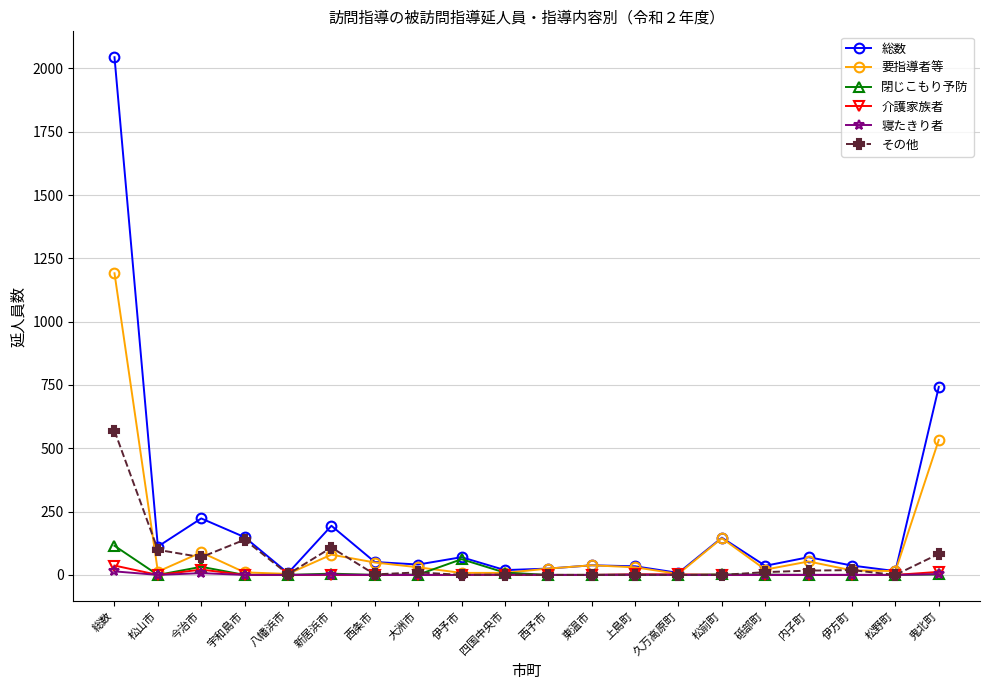

Which series has the largest range (max minus min)?

総数